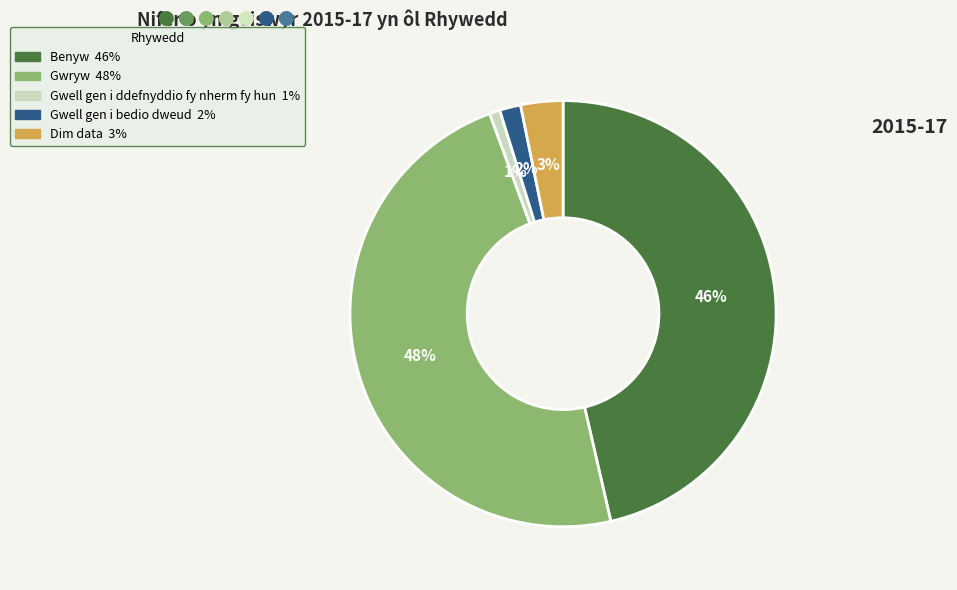

How many slices are in this pie chart?

5